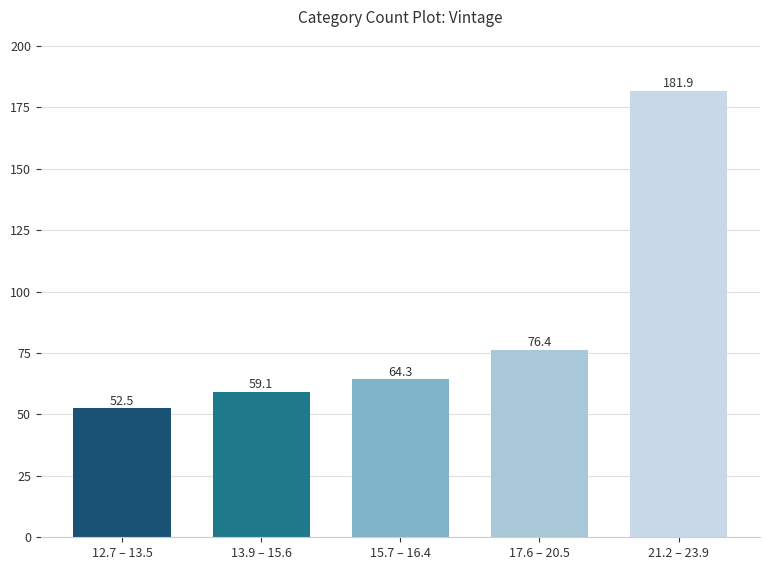

What is the average value?

86.8